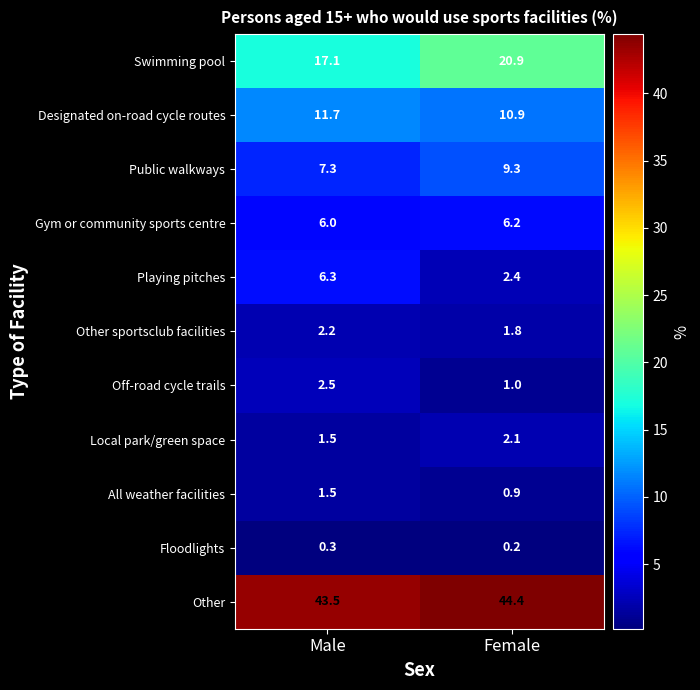

The Other sportsclub facilities series shows 2.2 at Male. True or false?

True